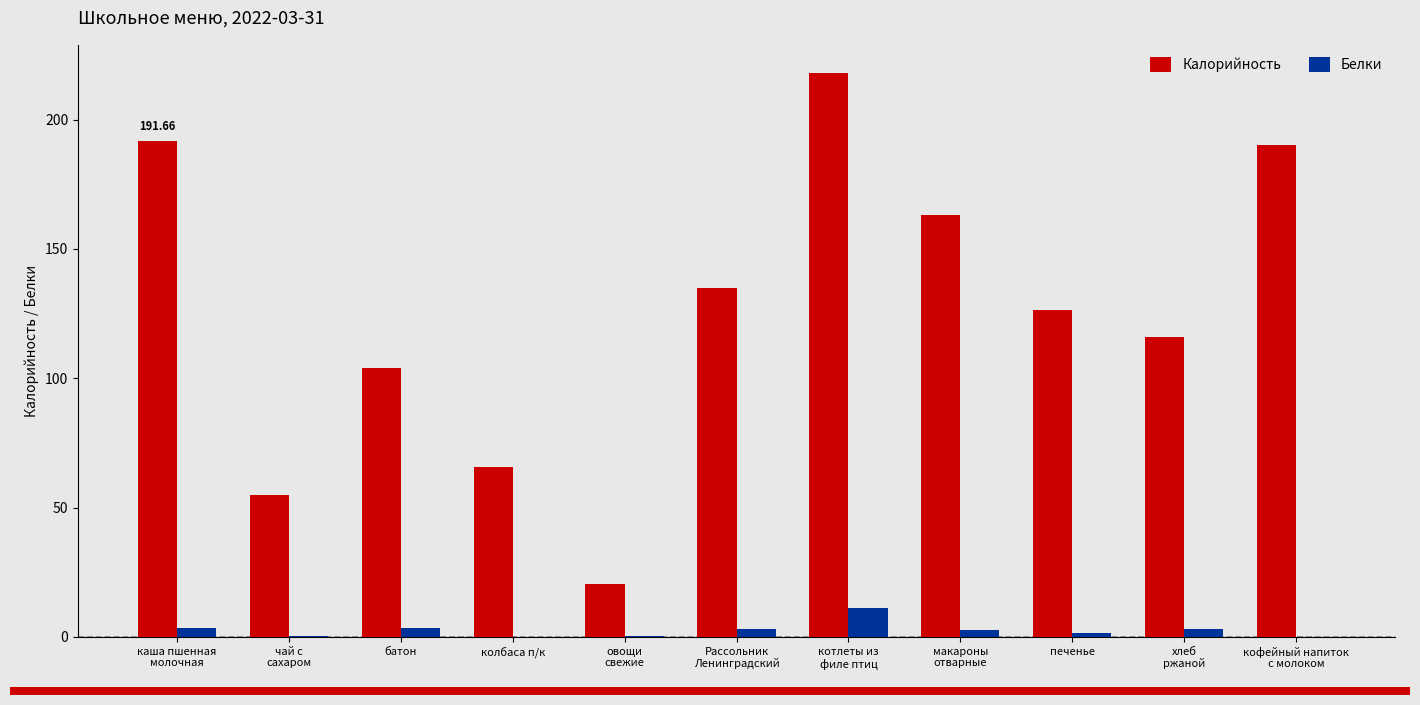

Which series has the widest spread of values?

Калорийность